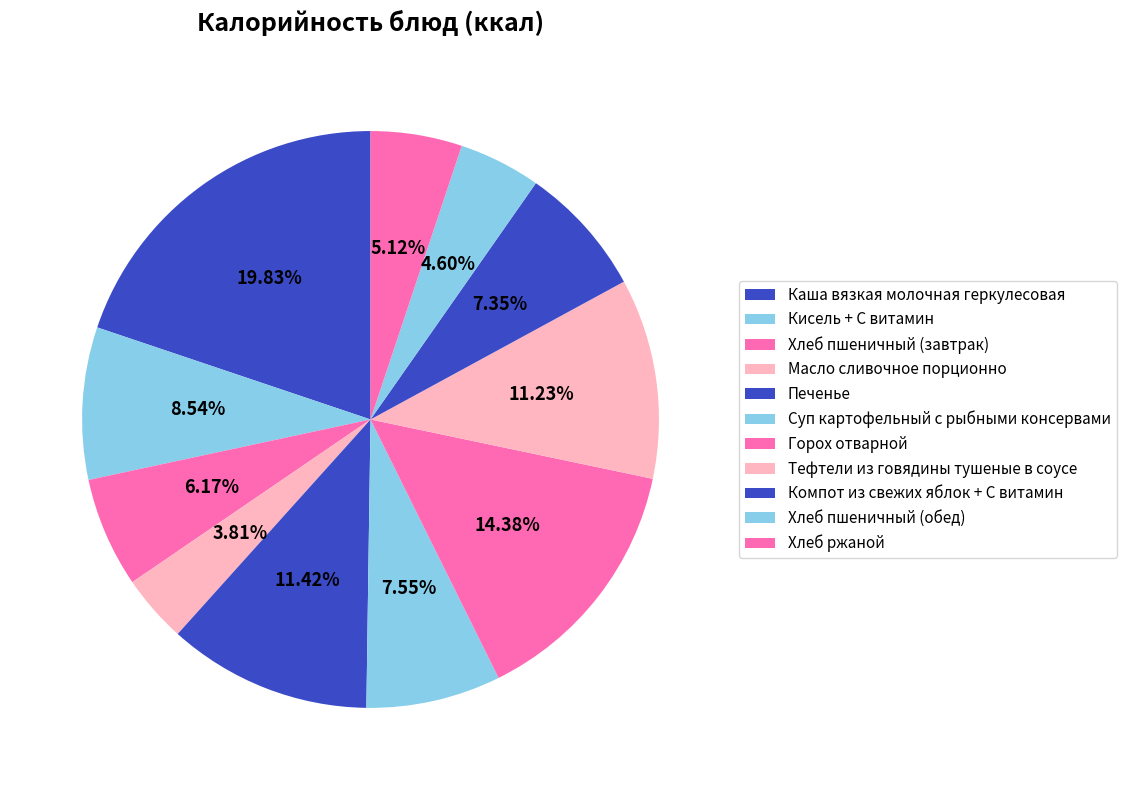

What is the ratio of the value at Горох отварной to the value at Печенье?

1.3